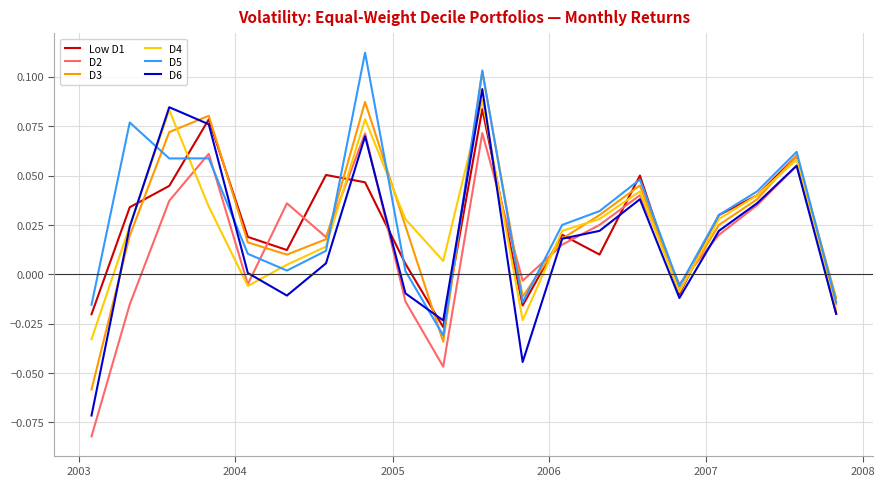

Which series has the widest spread of values?

D6